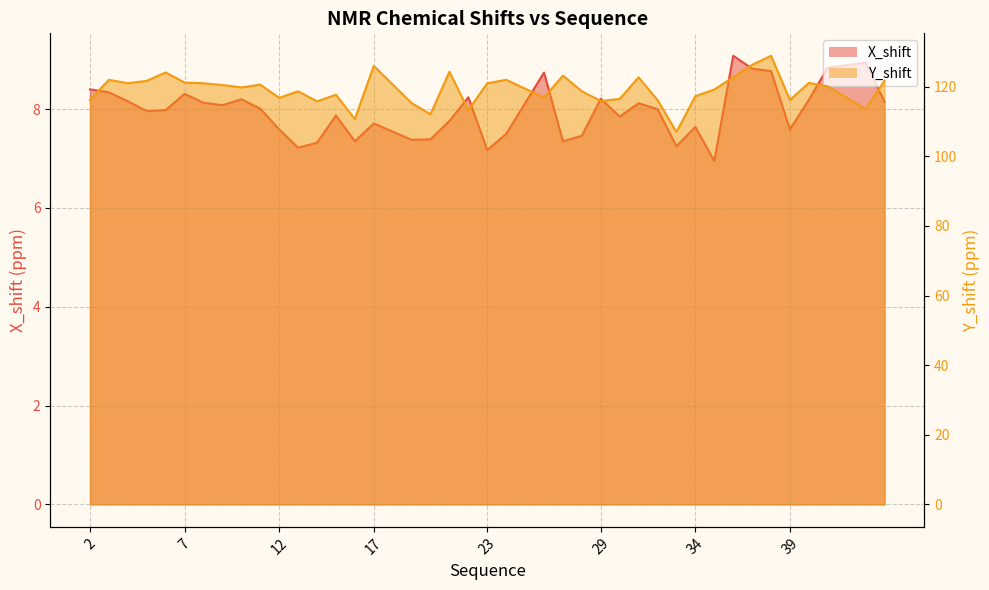

The value of Y_shift at 24 is 122.0. True or false?

True